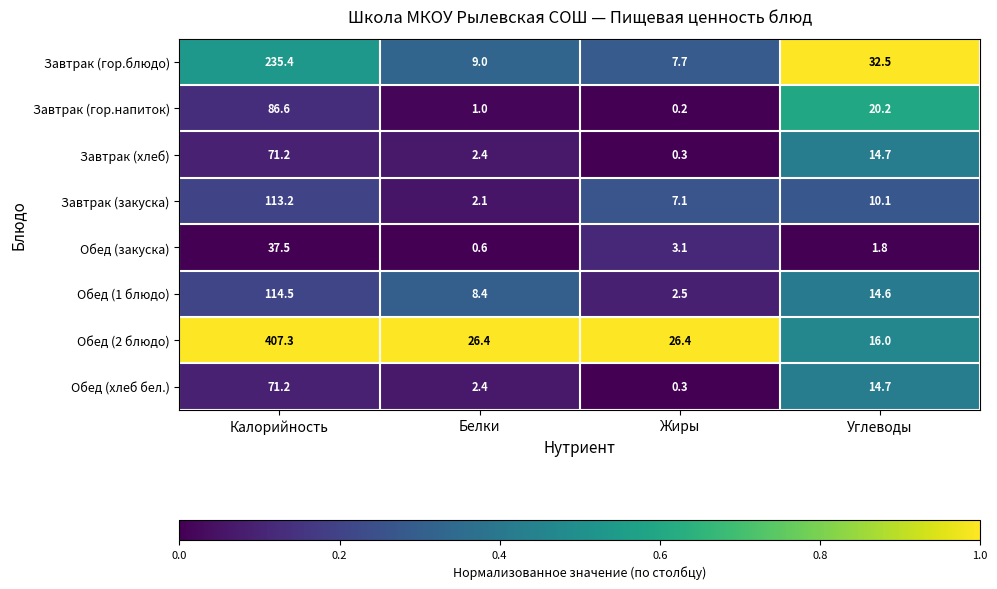

What is the sum of all Обед (хлеб бел.) values?

88.6